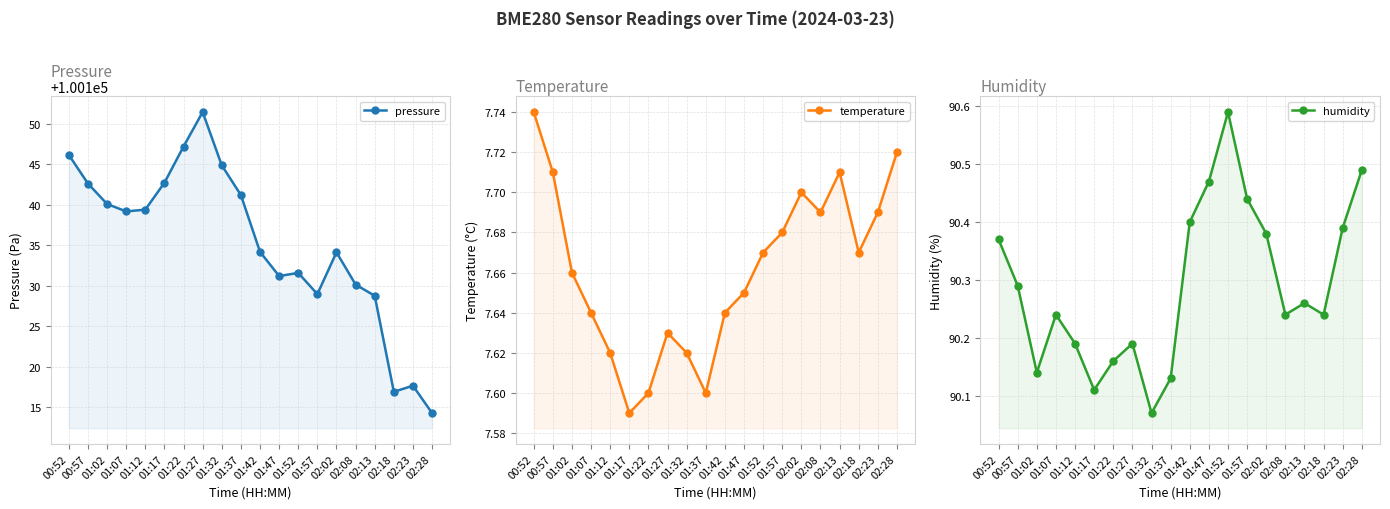

How many distinct data groups are displayed?

3